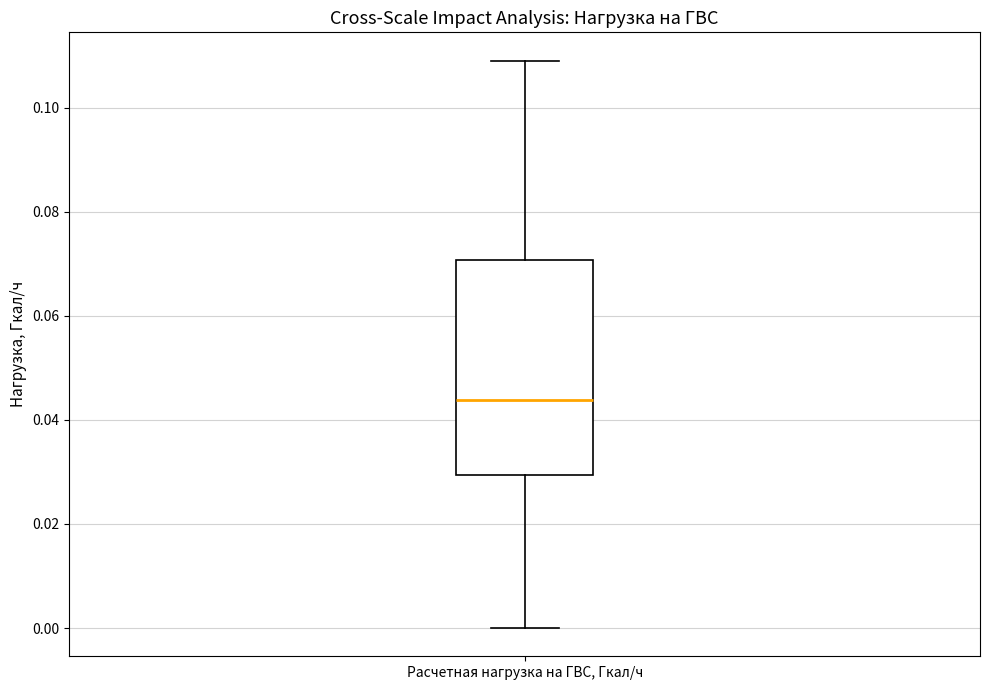

Read this box plot against the y-axis: the position of the median line, the range covered by the box, and the ends of both whiskers. The values are not printed on the chart, so give them approximately, as read against the axis.

median 0.044, box 0.030 to 0.070, whiskers 0.000 to 0.110